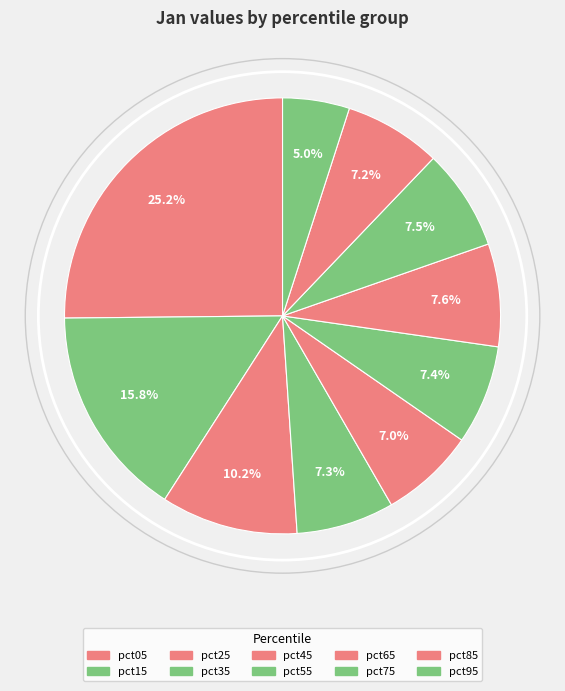

To the nearest percent, what percentage of the pie is pct65?

8%